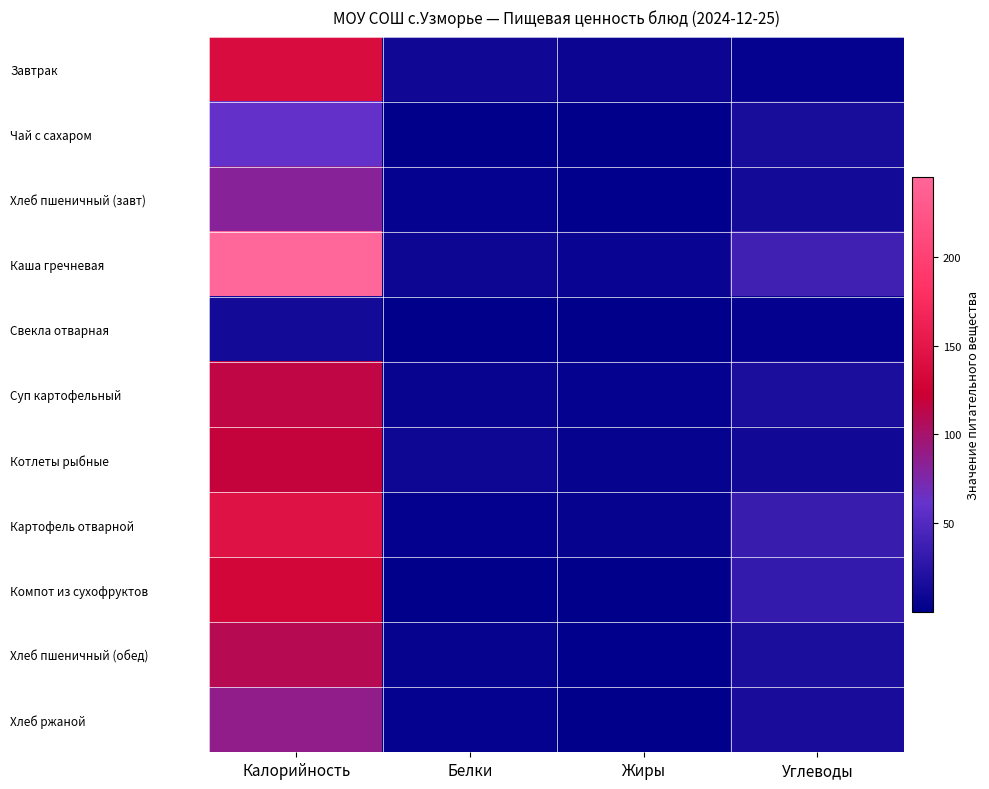

At which category is the sum across all series the highest?

Калорийность